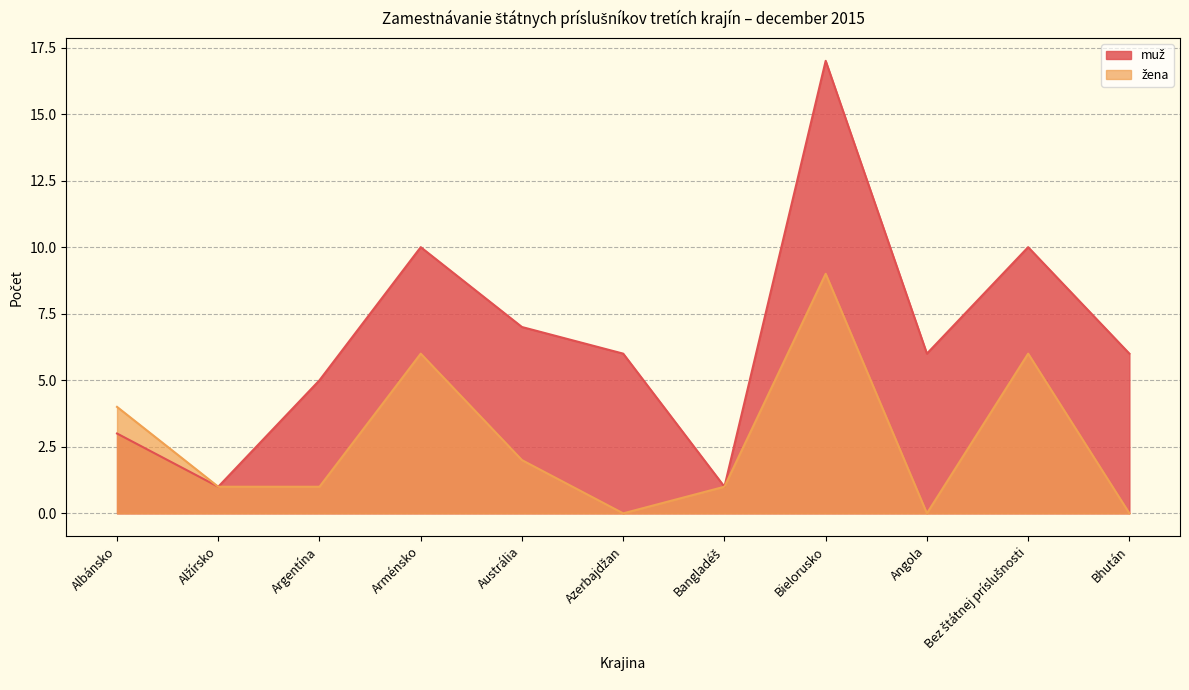

In žena, how many points are higher than both neighbors (excluding endpoints)?

3